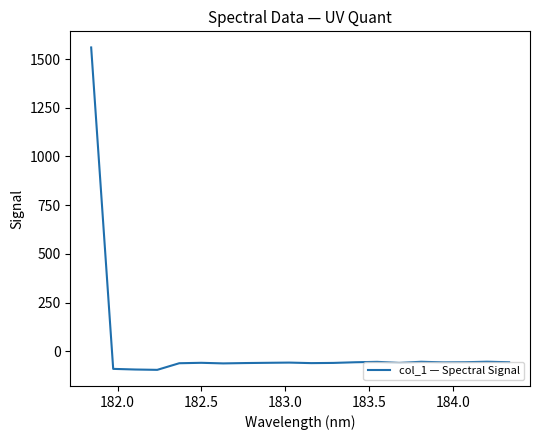

What is the difference between the maximum and minimum values?

1654.4